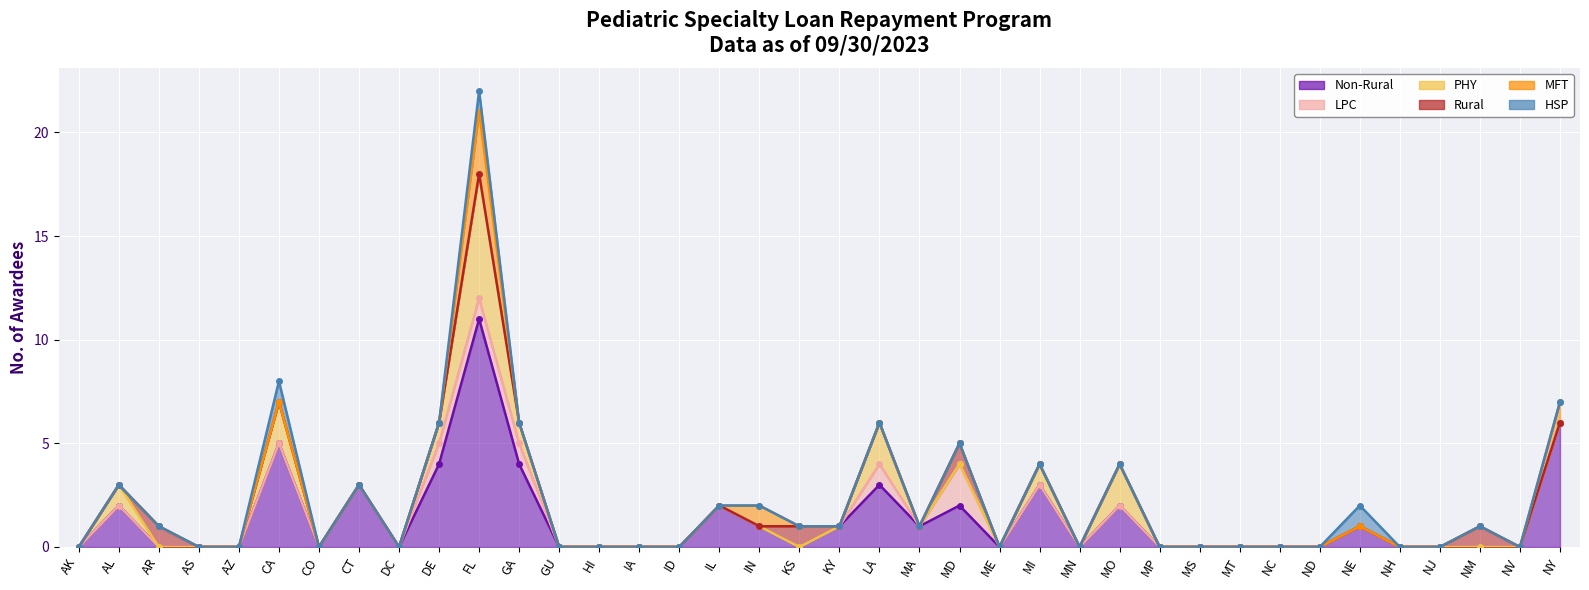

Reading right to left, what are all the values shown in this chart?

Non-Rural: 6	0	0	0	0	1	0	0	0	0	0	2	0	3	0	2	1	3	1	0	1	2	0	0	0	0	4	11	4	0	3	0	5	0	0	0	2	0
LPC: 0	0	0	0	0	0	0	0	0	0	0	0	0	0	0	2	0	1	0	0	0	0	0	0	0	0	1	1	1	0	0	0	0	0	0	0	0	0
PHY: 0	0	0	0	0	0	0	0	0	0	0	2	0	1	0	0	0	2	0	0	0	0	0	0	0	0	1	6	1	0	0	0	2	0	0	0	1	0
Rural: 0	0	1	0	0	0	0	0	0	0	0	0	0	0	0	1	0	0	0	1	0	0	0	0	0	0	0	0	0	0	0	0	0	0	0	1	0	0
MFT: 1	0	0	0	0	0	0	0	0	0	0	0	0	0	0	0	0	0	0	0	1	0	0	0	0	0	0	3	0	0	0	0	0	0	0	0	0	0
HSP: 0	0	0	0	0	1	0	0	0	0	0	0	0	0	0	0	0	0	0	0	0	0	0	0	0	0	0	1	0	0	0	0	1	0	0	0	0	0